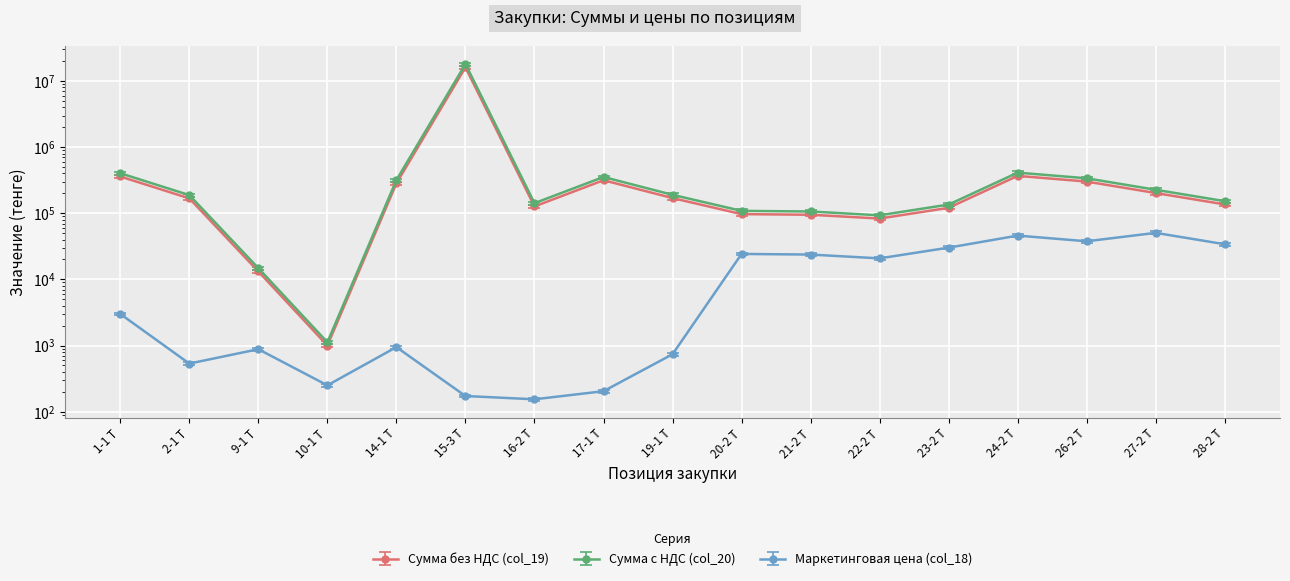

True or false: Сумма с НДС (col_20) and Сумма без НДС (col_19) cross at least once.

False